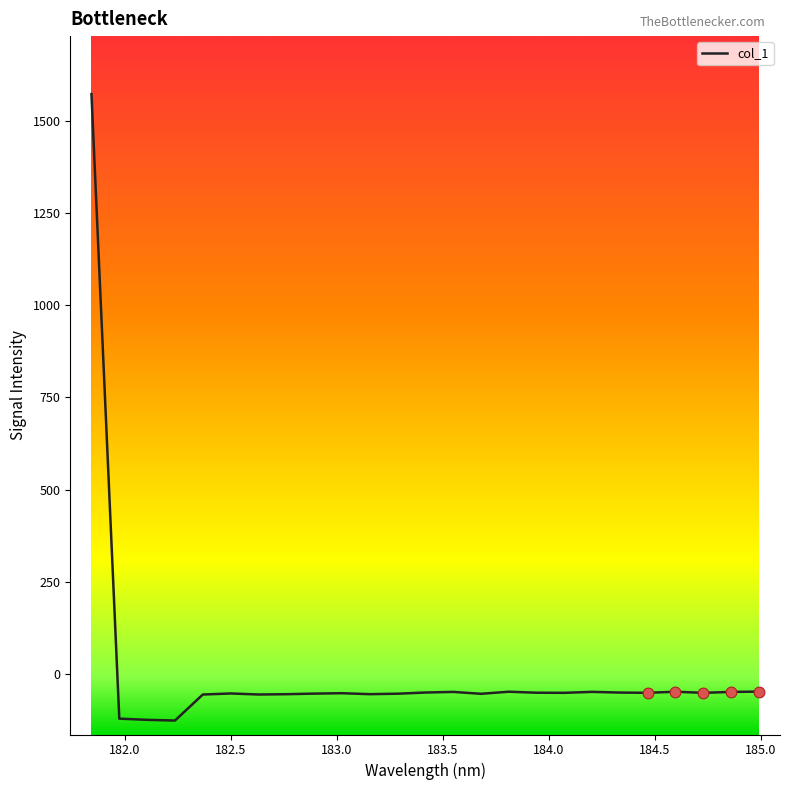

What is the greatest value displayed?

1571.9